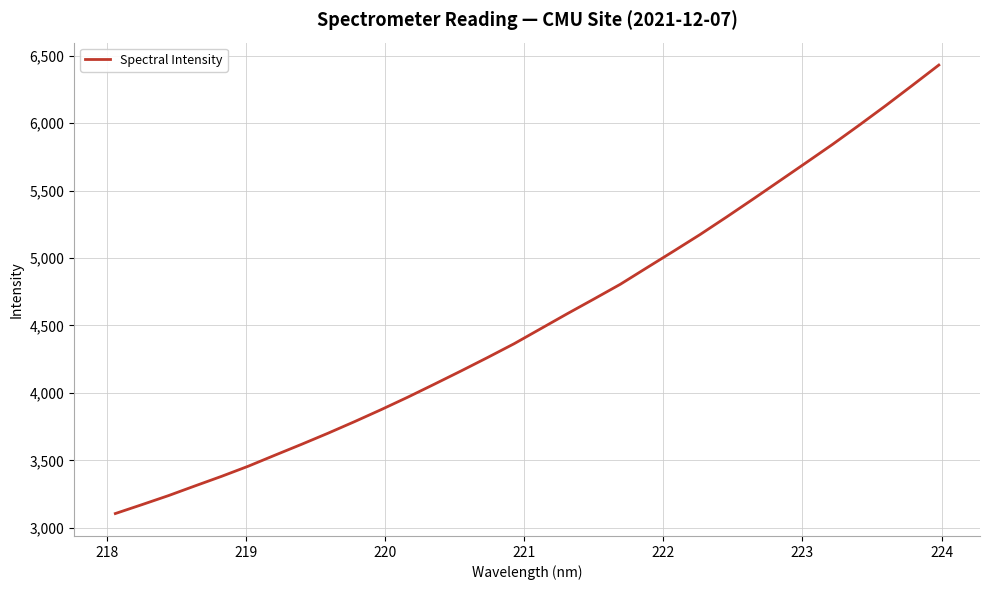

Reading right to left, what are all the values shown in this chart?

6430.8	6279.7	6130.2	5985.2	5843.4	5707.2	5571.9	5436.9	5303.8	5173.7	5049.9	4928.1	4805.4	4695.4	4586.8	4475.6	4364.5	4262.1	4162.3	4064.7	3968.4	3876.2	3787.3	3701.2	3618.6	3538.1	3456.7	3381.8	3310.7	3238.7	3171.5	3105.6